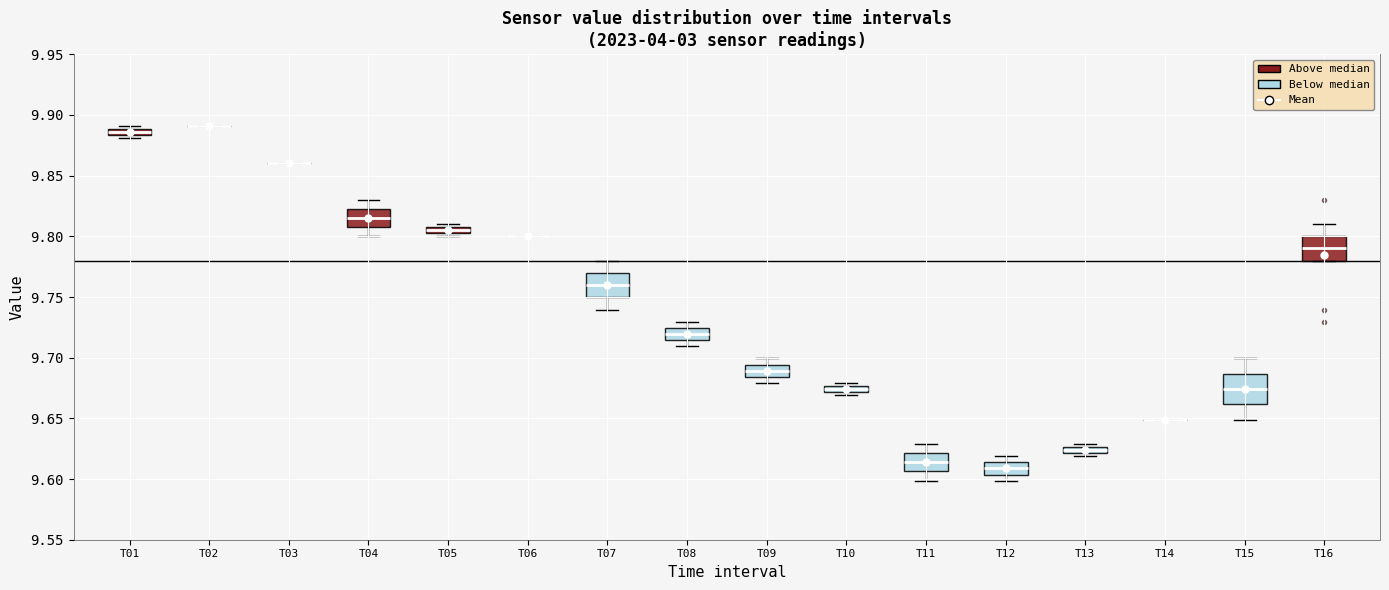

Comparing the boxes themselves (not the whiskers), which one is the tallest?

T15